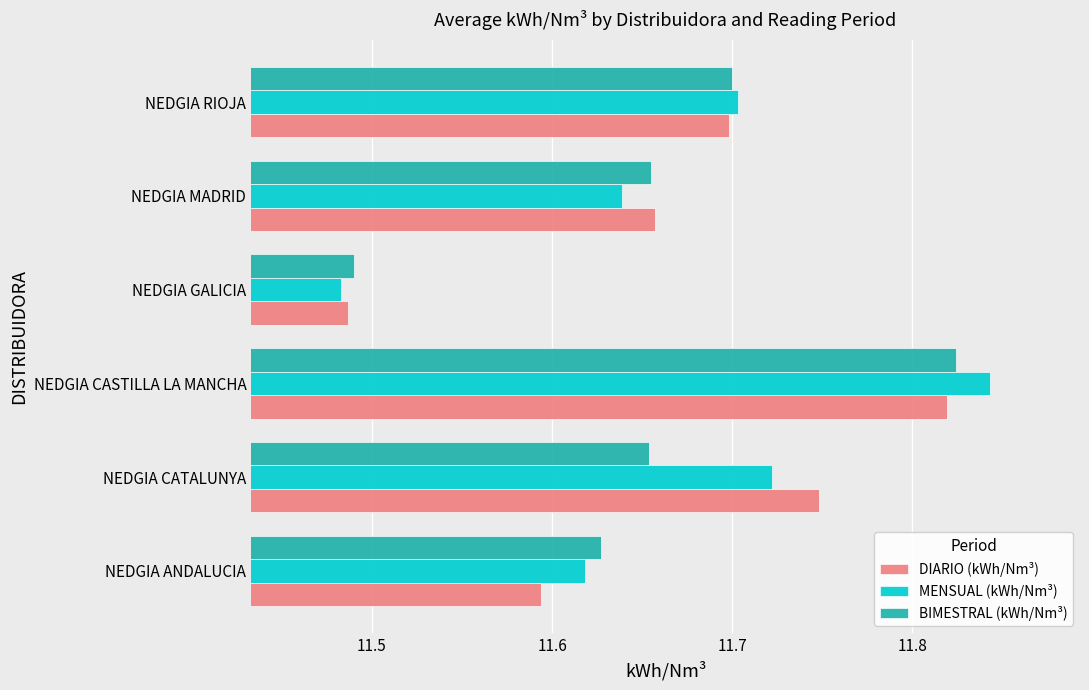

What is the difference between the maximum and minimum values in the BIMESTRAL (kWh/Nm³) series?

0.3